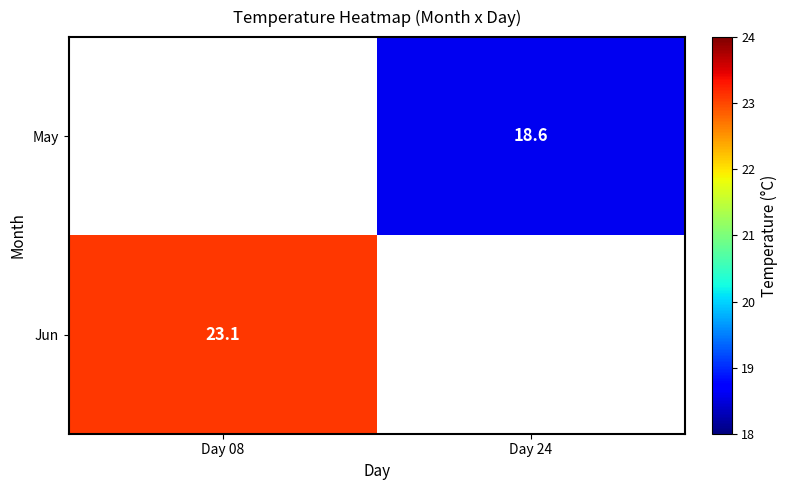

Is it true that May equals 18.6 at Day 24?

True